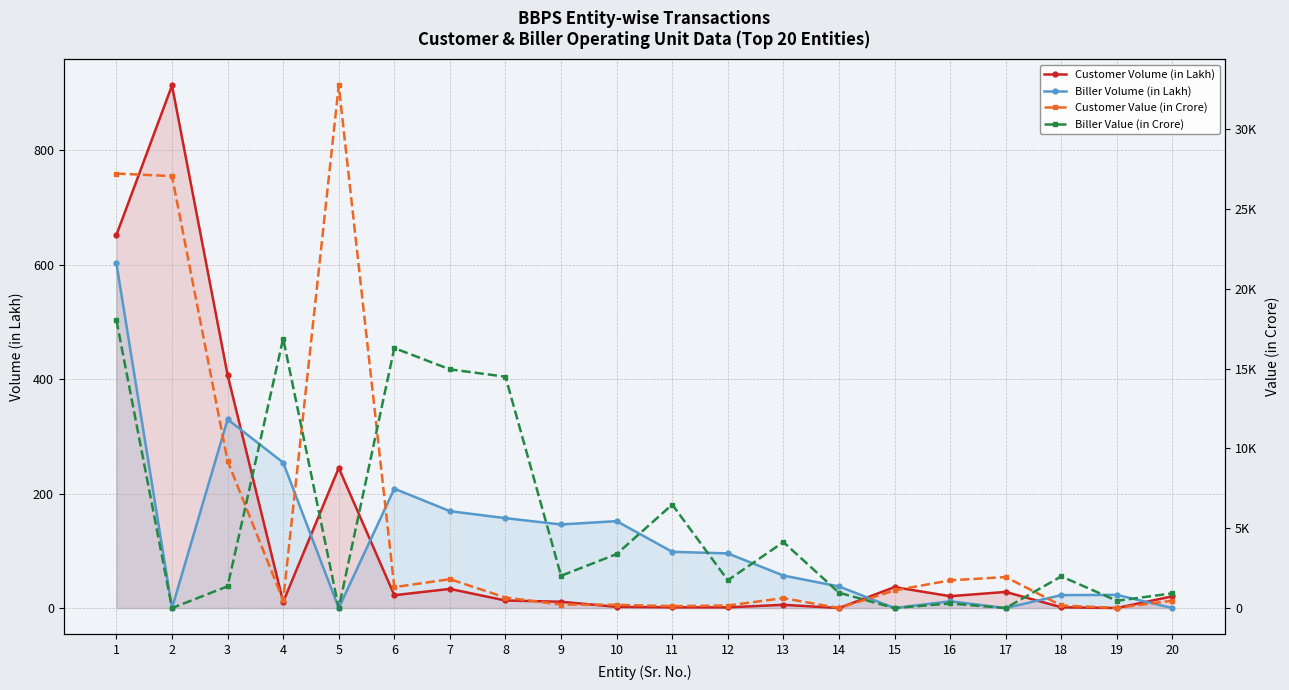

What is the difference between the maximum and minimum values in the Customer Value (in Crore) series?

32736.2